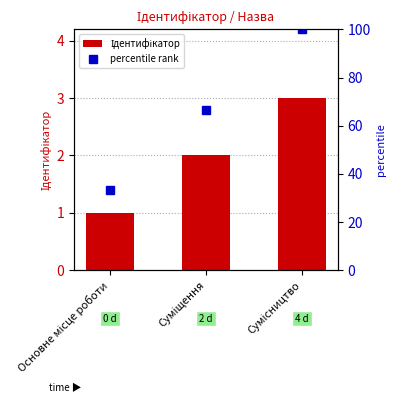

What position from the right is Сумісництво?

1